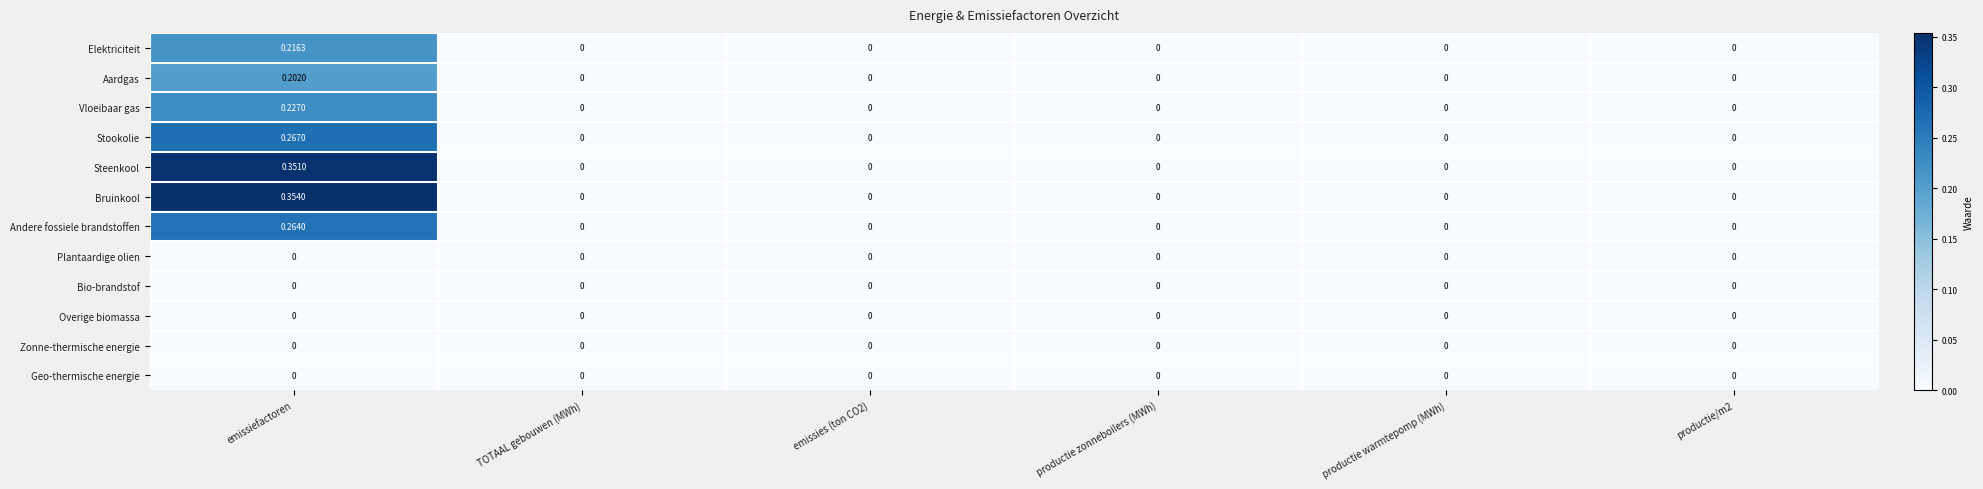

At which label does Stookolie reach its peak?

emissiefactoren